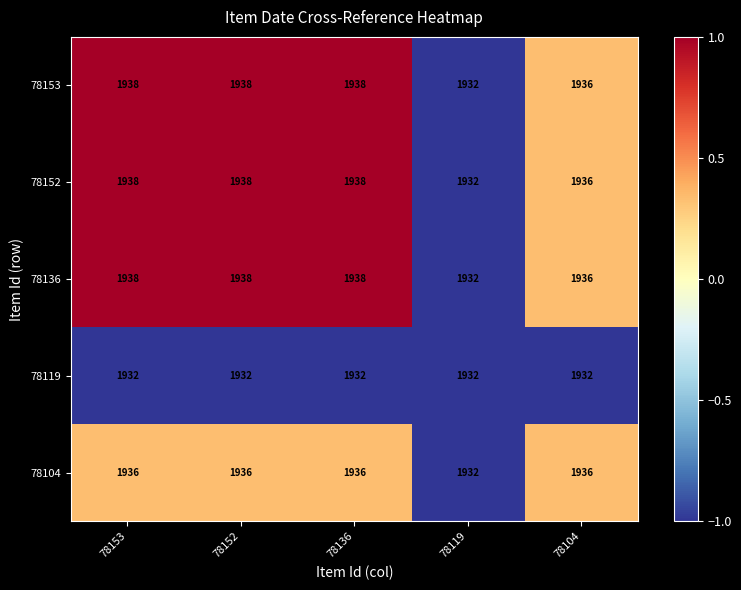

What is the greatest value displayed?

1938